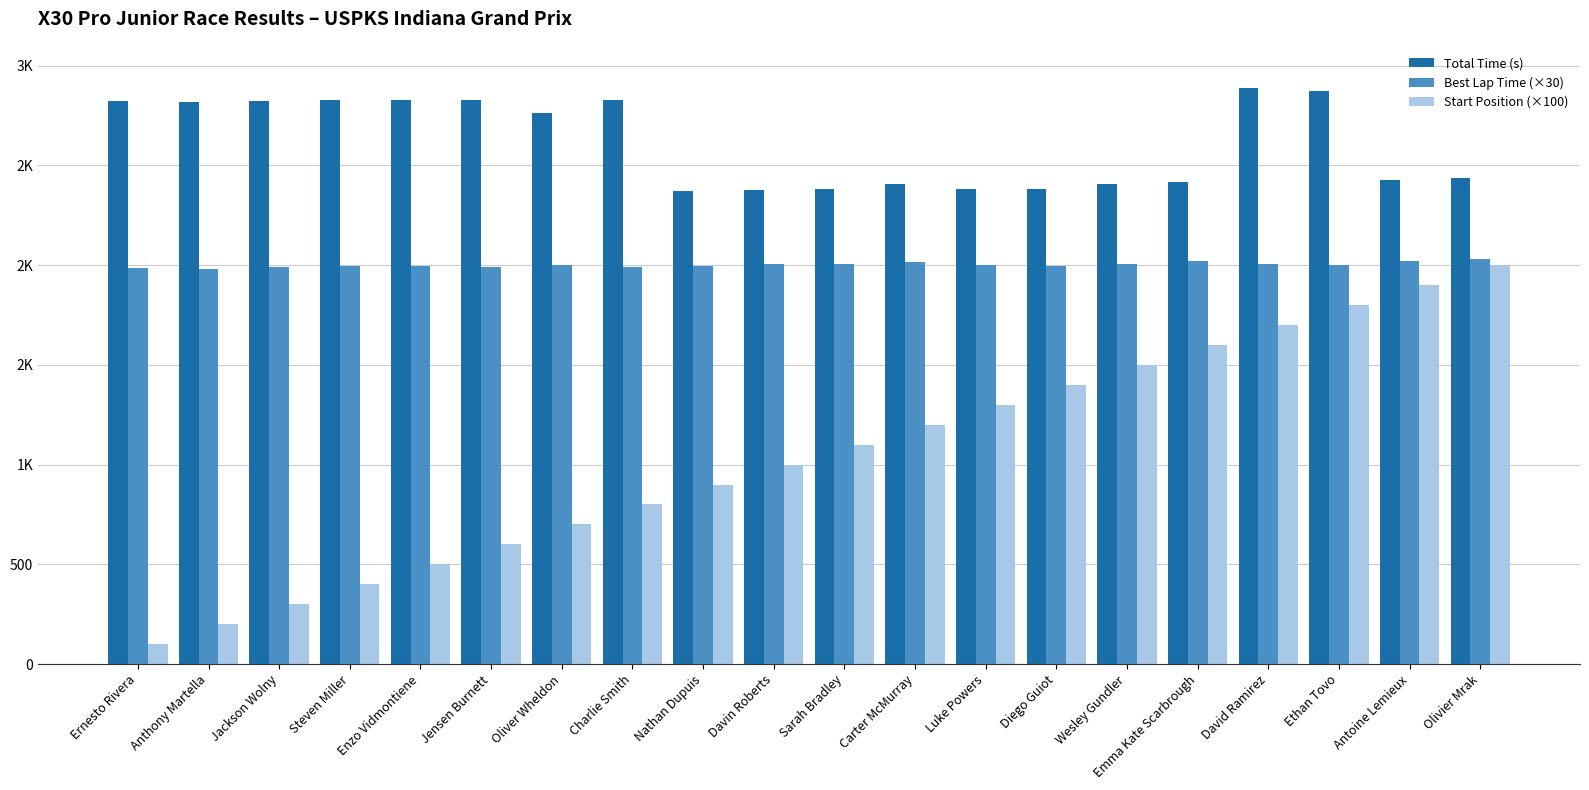

At which label is Total Time (s) closest to 2631?

Oliver Wheldon